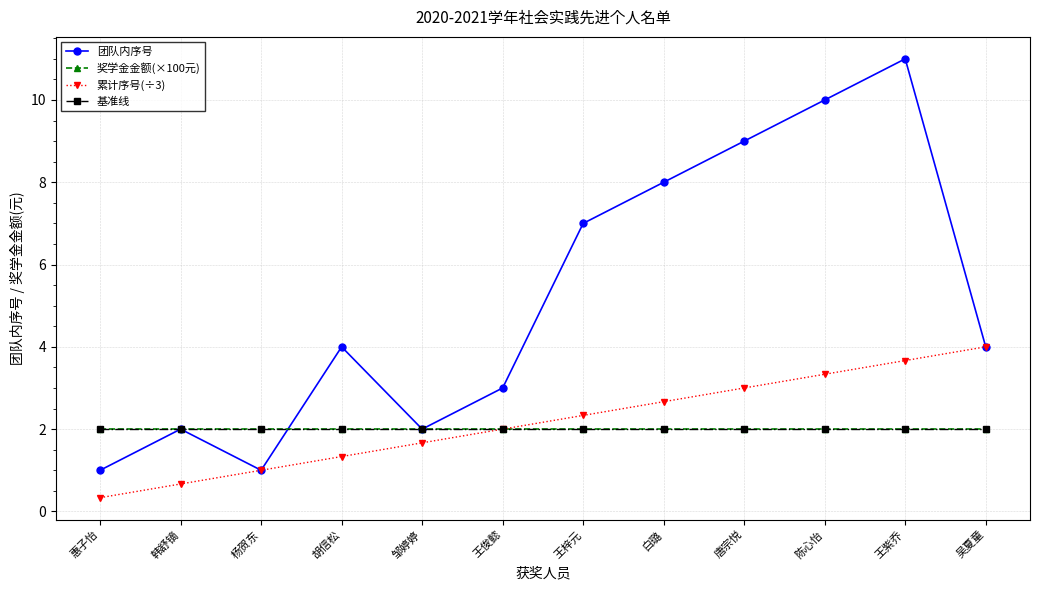

List the series in order of their peak value, highest first.

团队内序号, 累计序号(÷3), 奖学金金额(×100元), 基准线